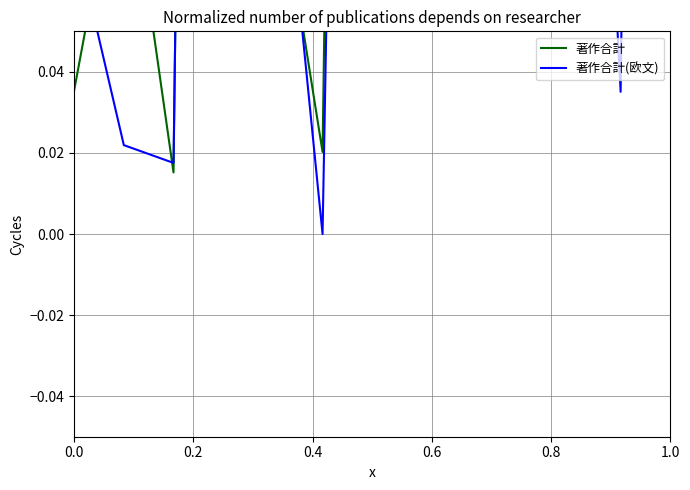

Where do 著作合計(欧文) and 著作合計 first cross each other?

0.0 and 0.2